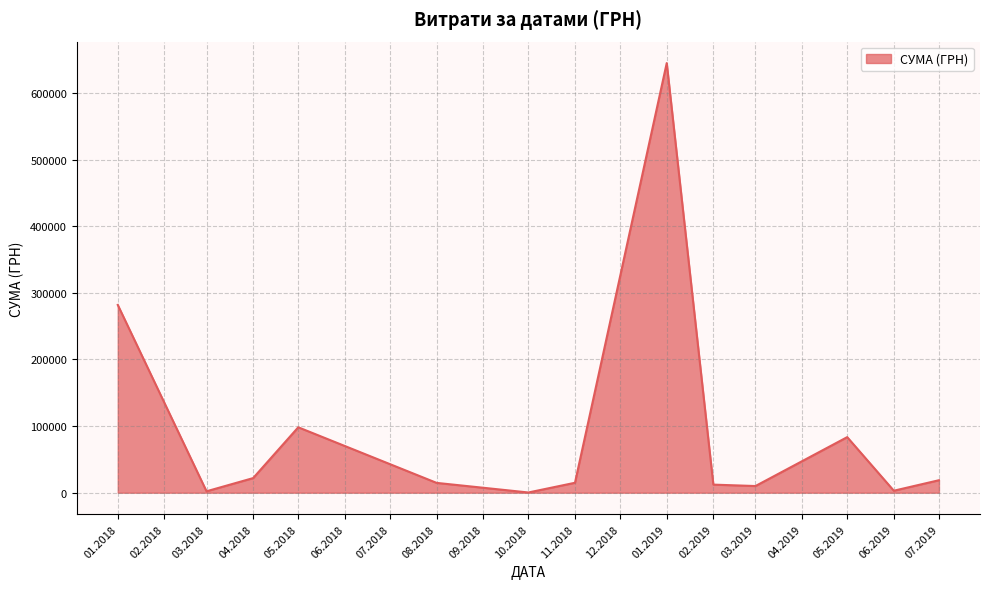

The value at 08.2018 is 14751.0. True or false?

True